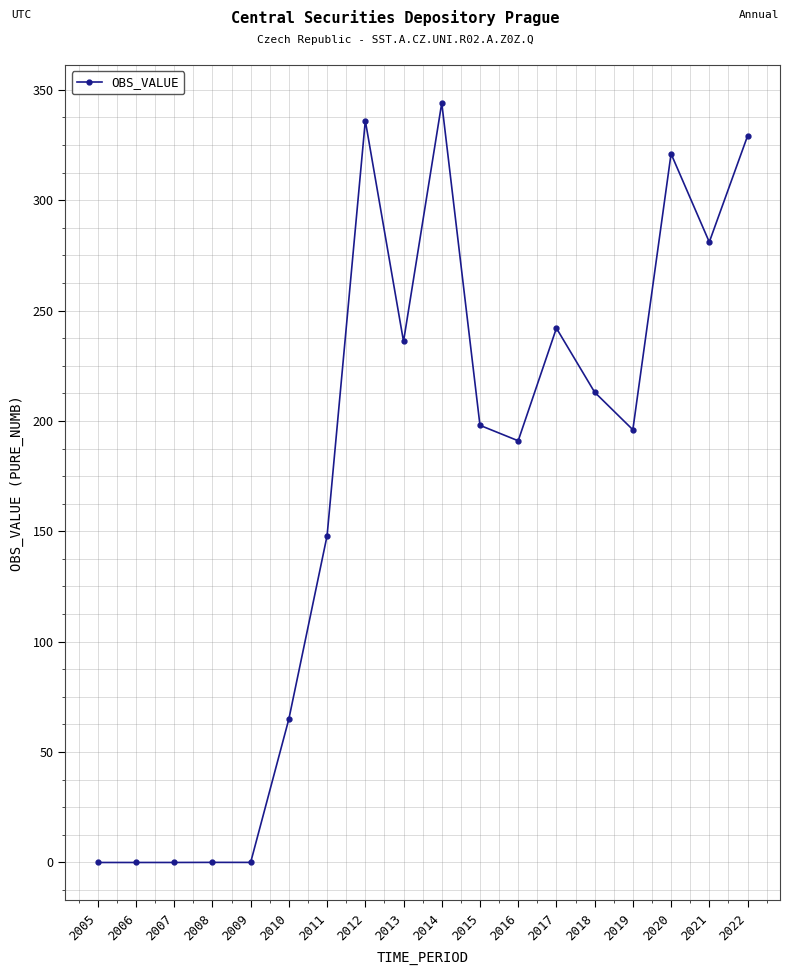

What is the value of the 17th point from the left?

281.0